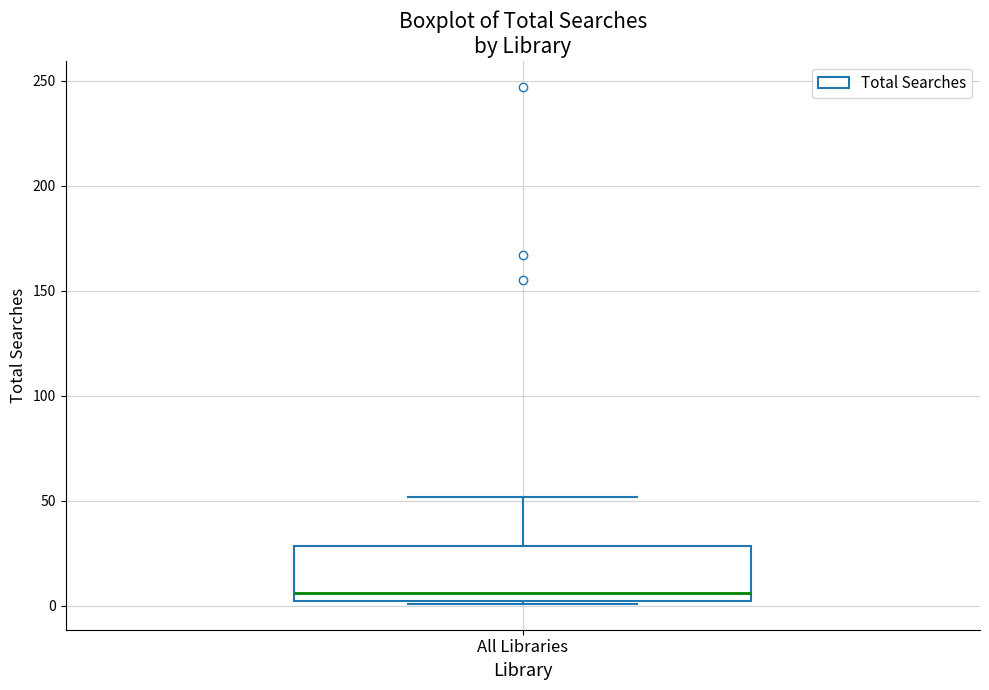

Read this box plot against the y-axis: the position of the median line, the range covered by the box, and the ends of both whiskers. The values are not printed on the chart, so give them approximately, as read against the axis.

median 5 (just above the box's lower edge), box 5 to 30, whiskers 0 to 50